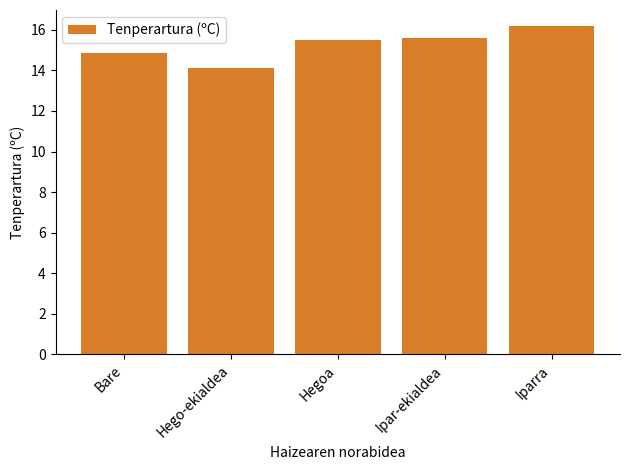

Which category has the lowest value across all series?

Hego-ekialdea